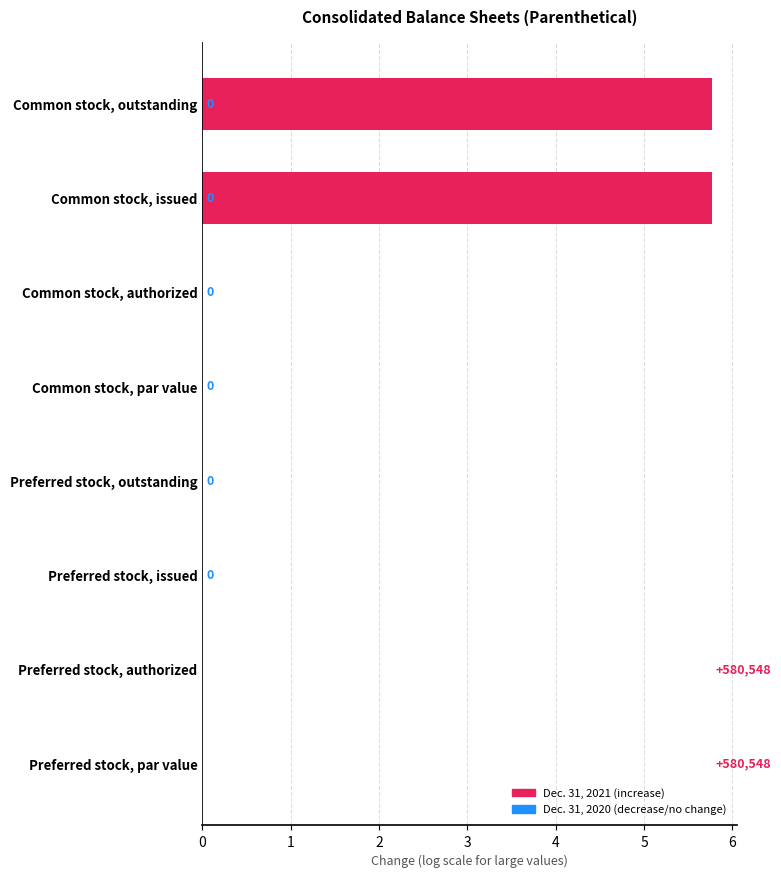

The value at Common stock, issued is 9.1. True or false?

False